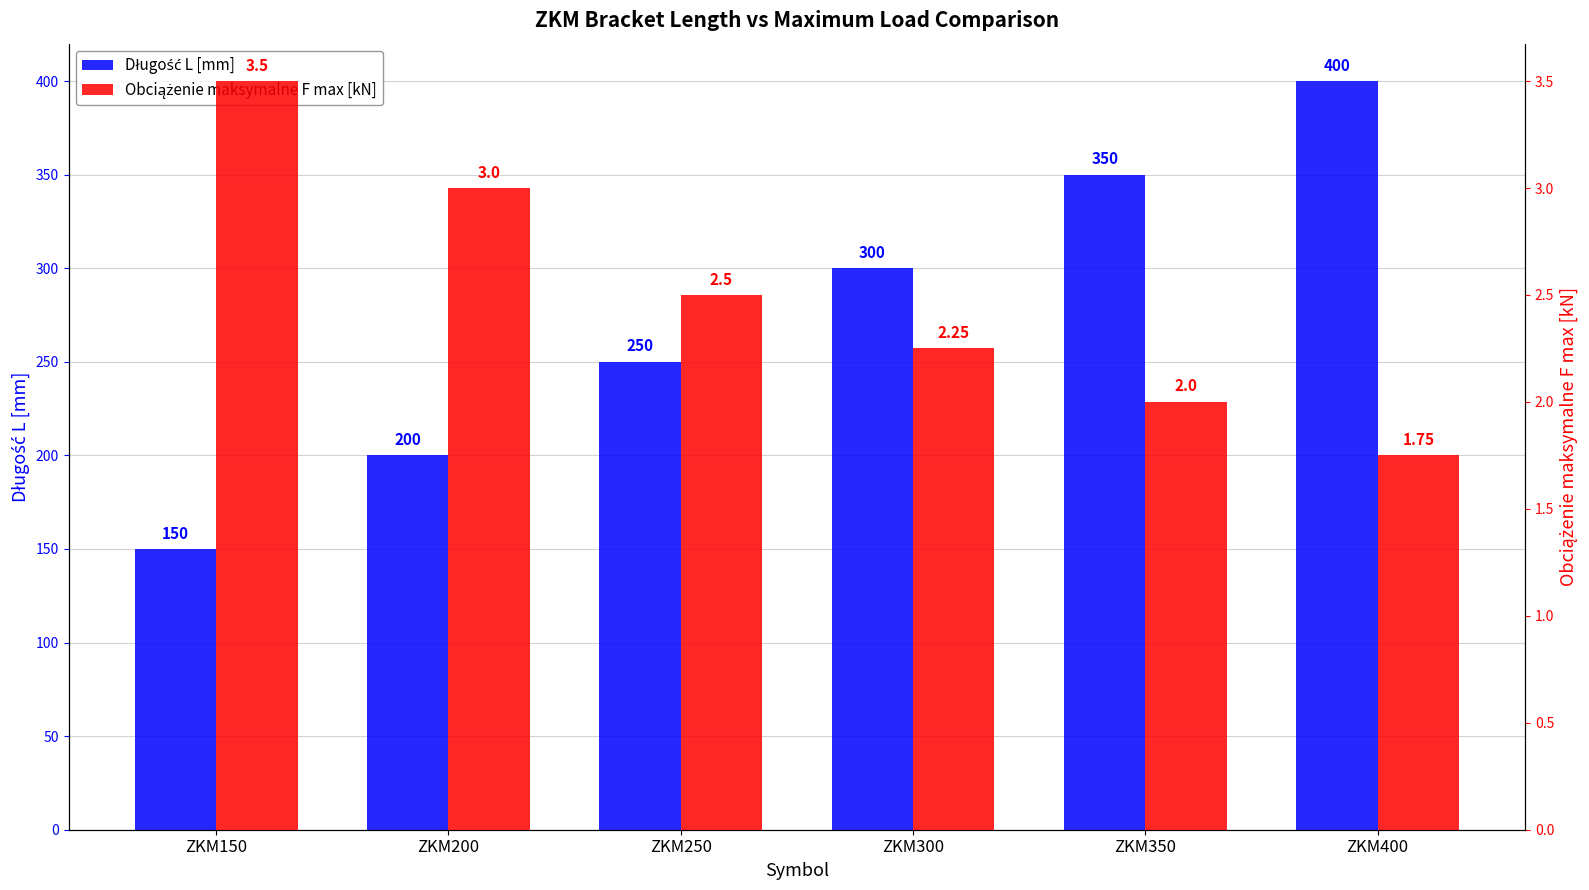

Between ZKM150 and ZKM300, which series saw the biggest shift?

Długość L [mm]